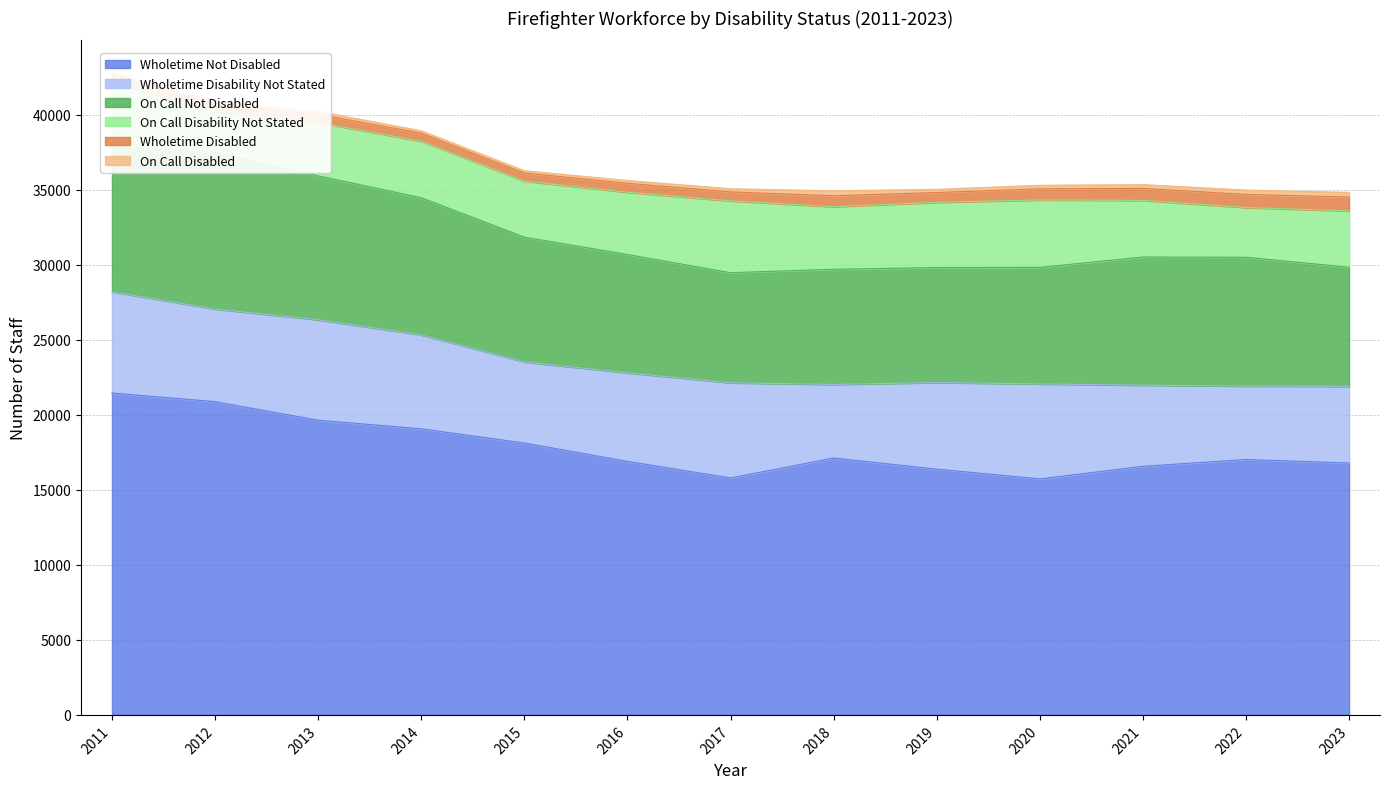

True or false: On Call Disability Not Stated has a value of 7026 at 2019.

False